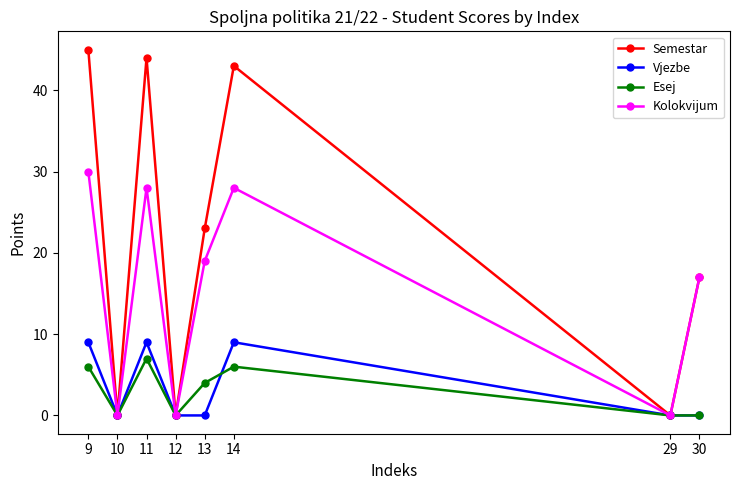

Does the chart display data point markers on the line(s)?

Yes